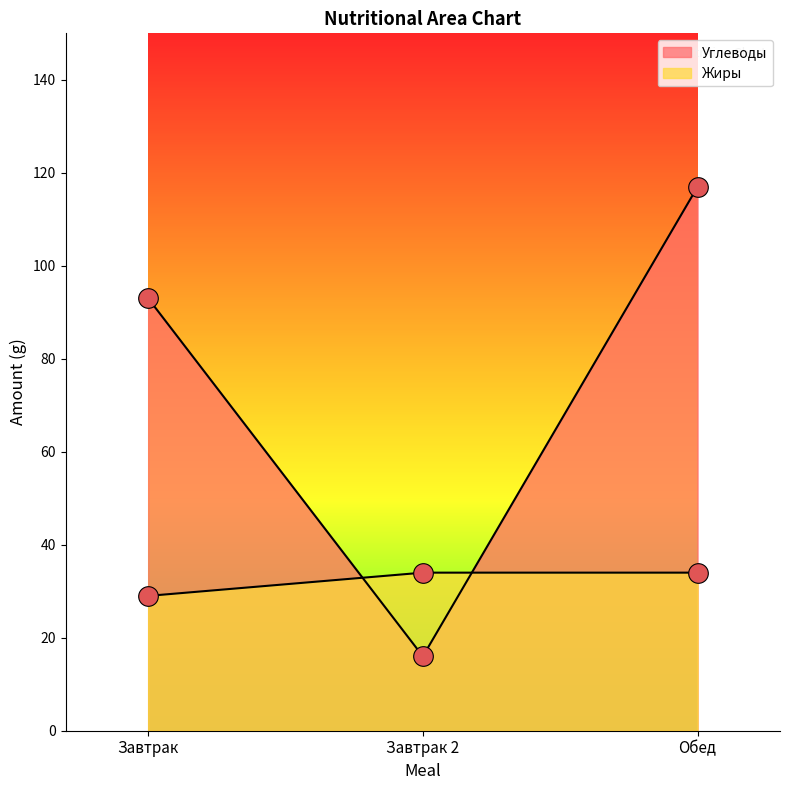

What is the total value across all series at Завтрак 2?

50